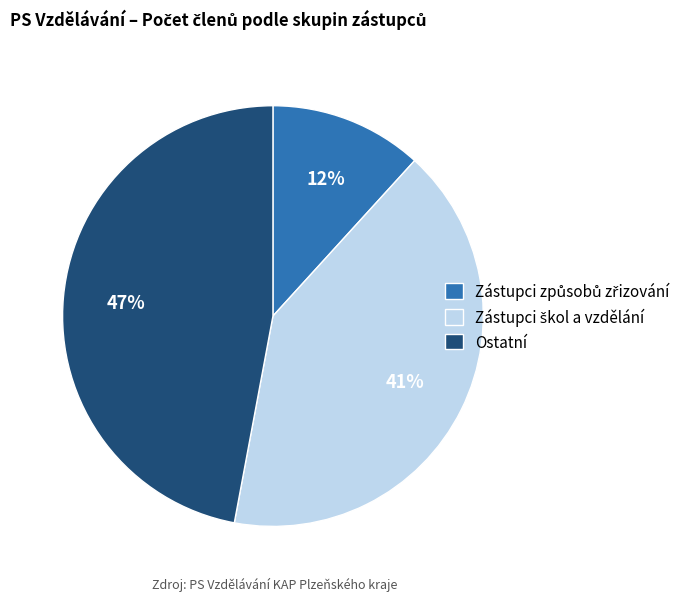

Is there any slice that represents more than half of the pie?

No